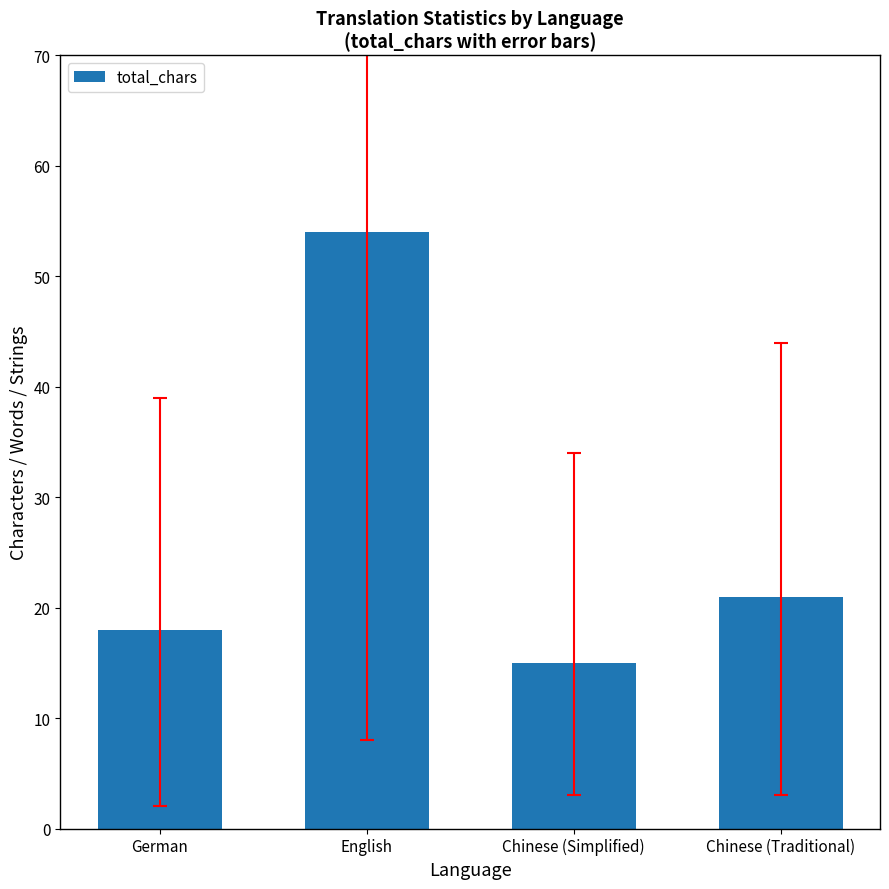

True or false: the data shows 6 at Chinese (Traditional).

False